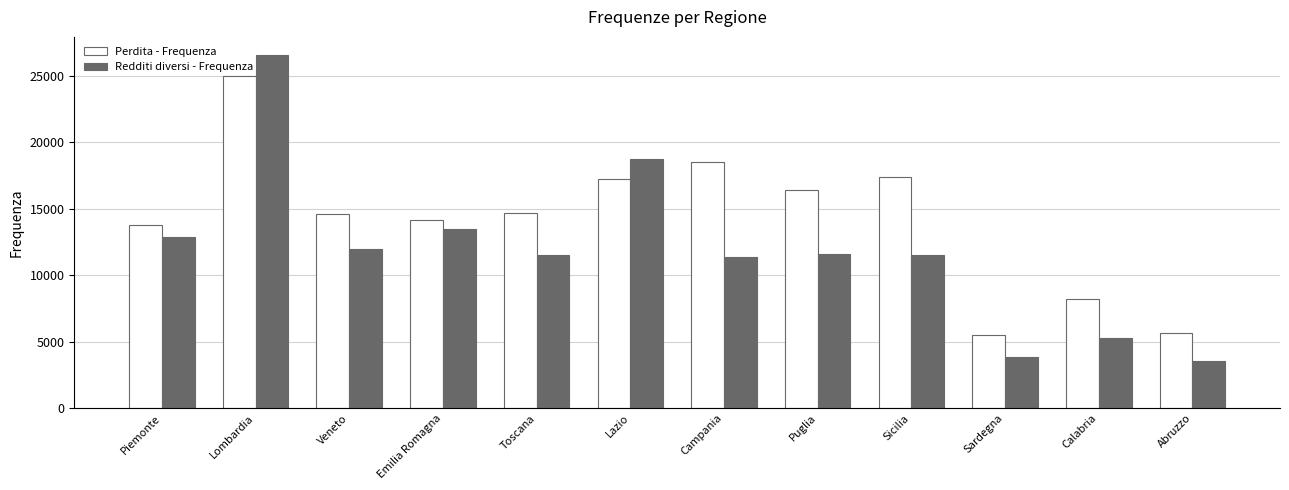

What are all the series names shown in the legend?

Perdita - Frequenza, Redditi diversi - Frequenza